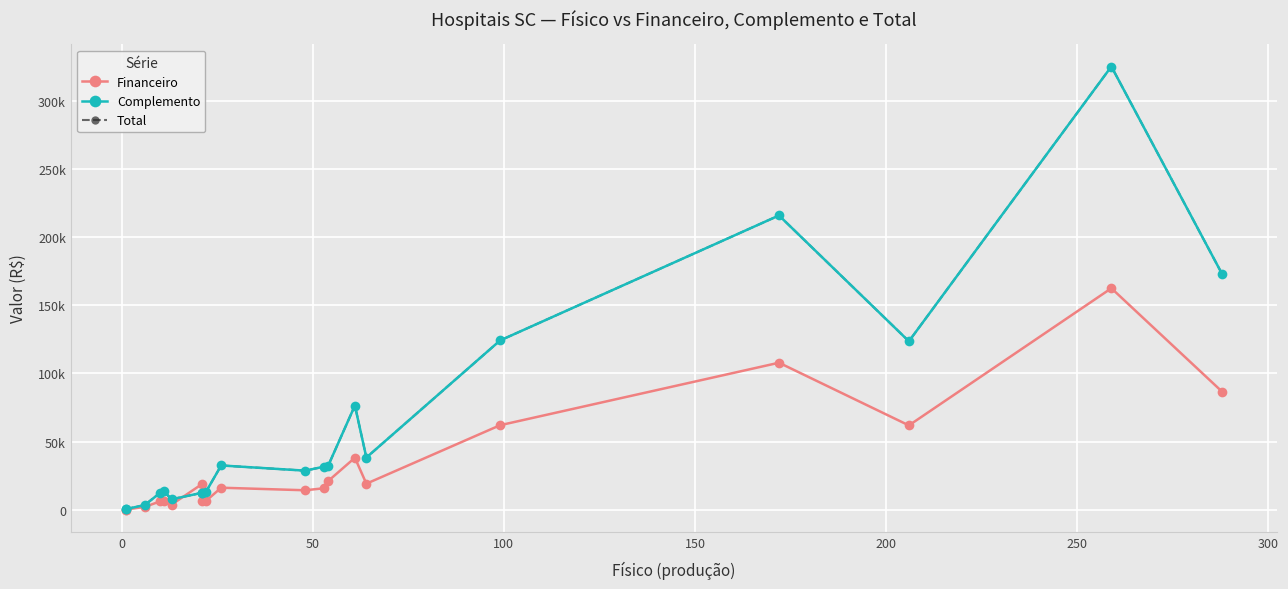

What is the difference between the second highest and minimum values in the Total series?

215184.3